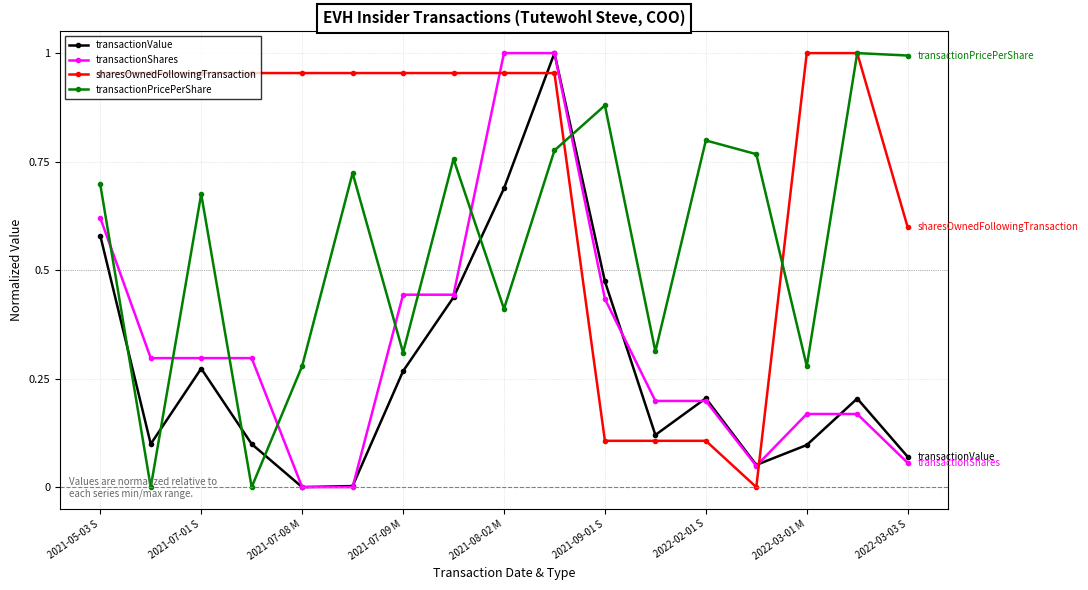

How many lines are shown in the chart?

4